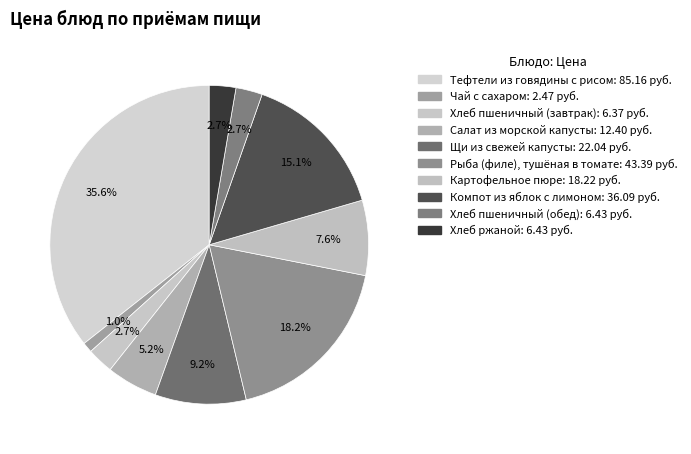

What is the ratio of the value at Компот из яблок с лимоном to the value at Рыба (филе), тушёная в томате?

0.8